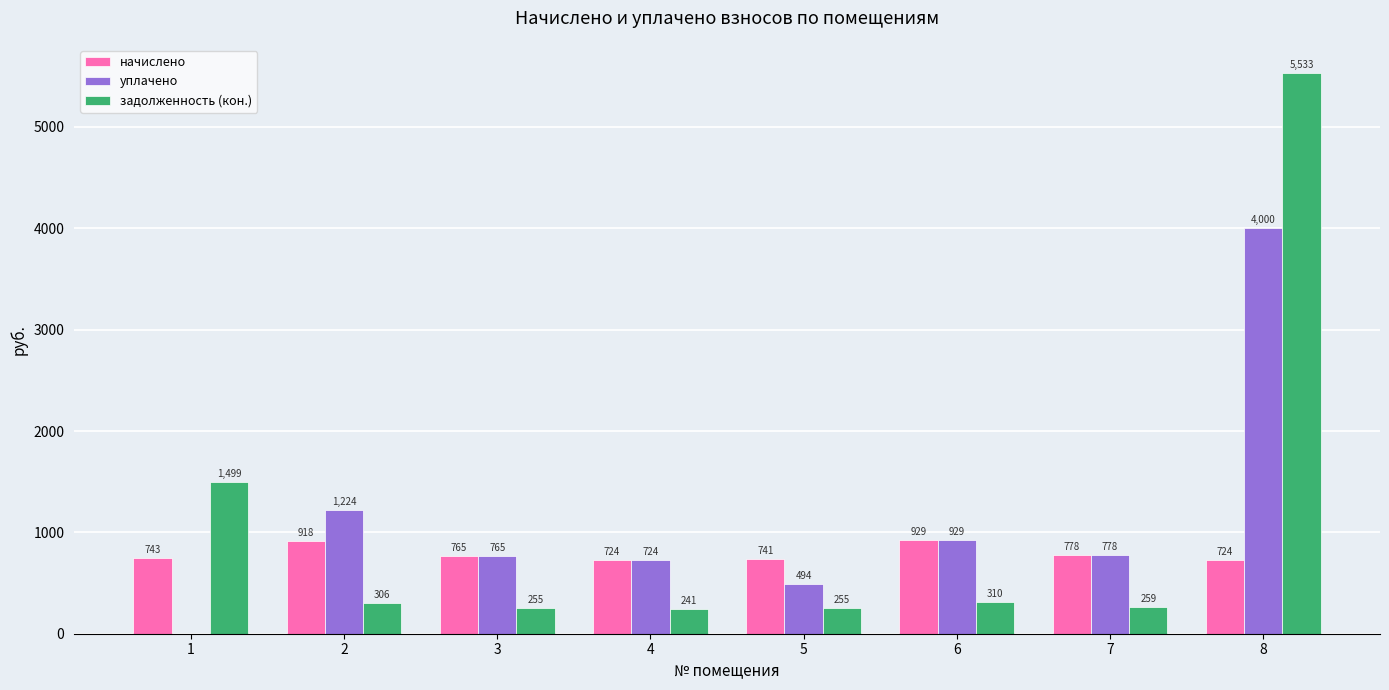

What are all the series names shown in the legend?

начислено, уплачено, задолженность (кон.)